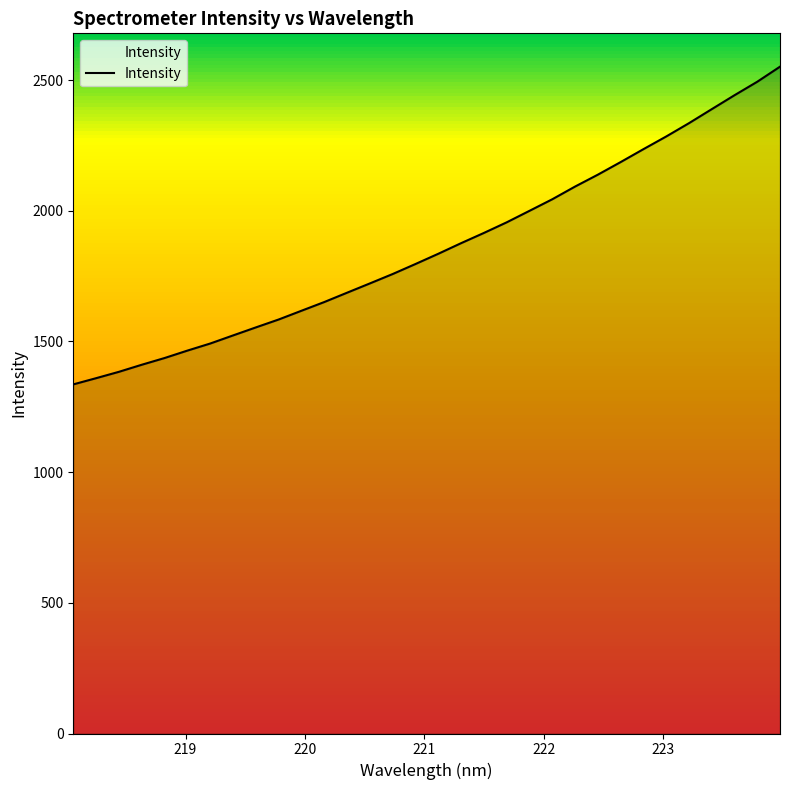

True or false: there are more than 0 points higher than both neighbors.

False